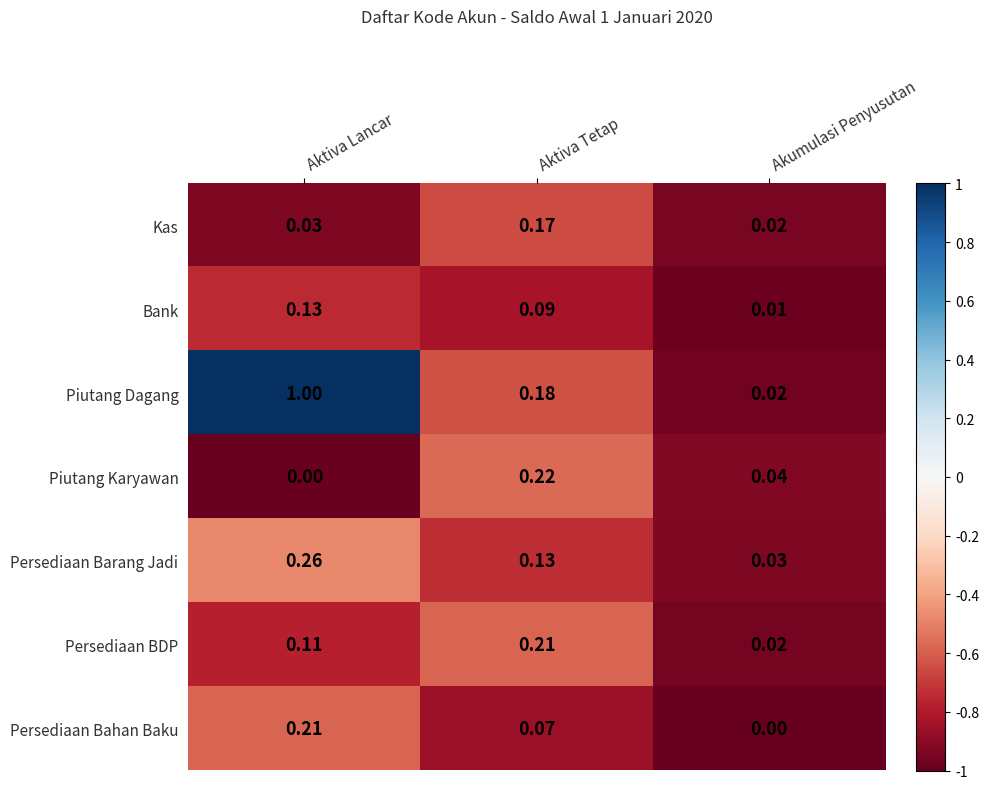

Is the value of Bank at Aktiva Tetap greater than the value of Persediaan Bahan Baku at Aktiva Lancar?

No